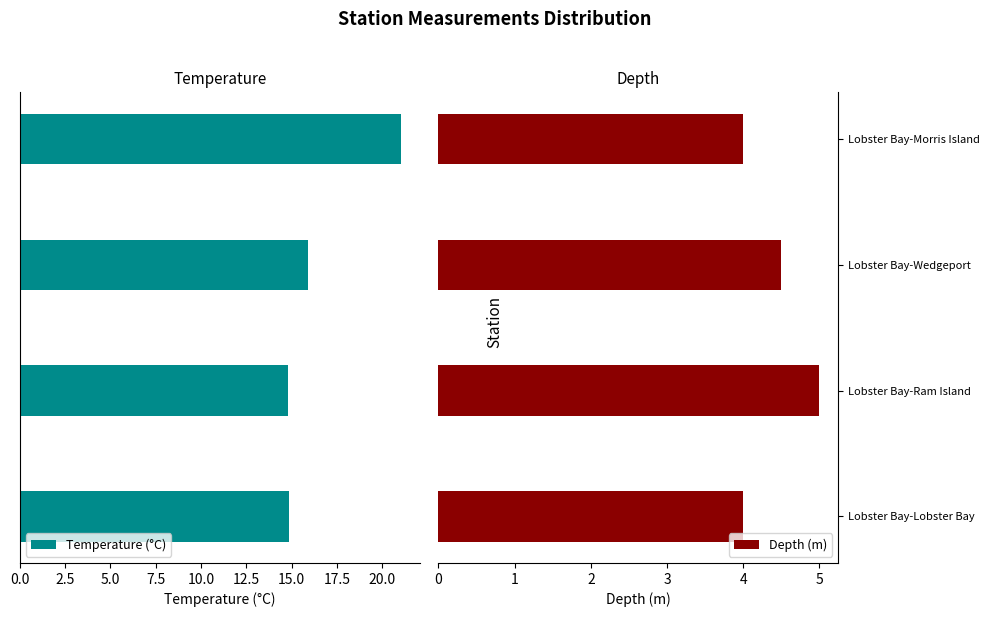

What is the lowest value of the Temperature (°C) series?

14.8